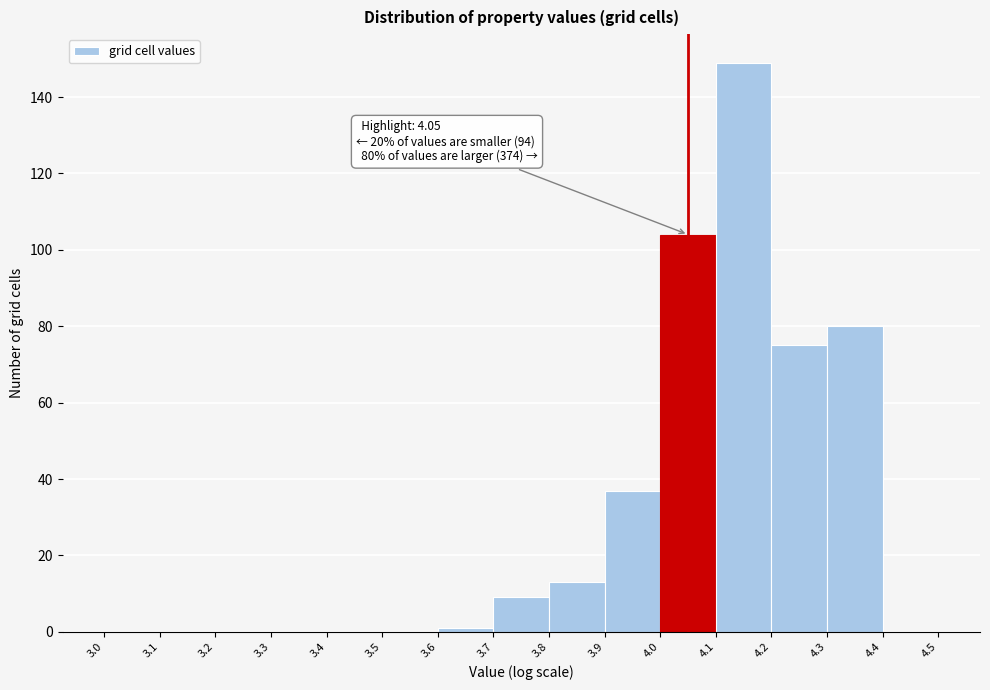

Over which range of the x-axis is the bar tallest?

4.1 to 4.2